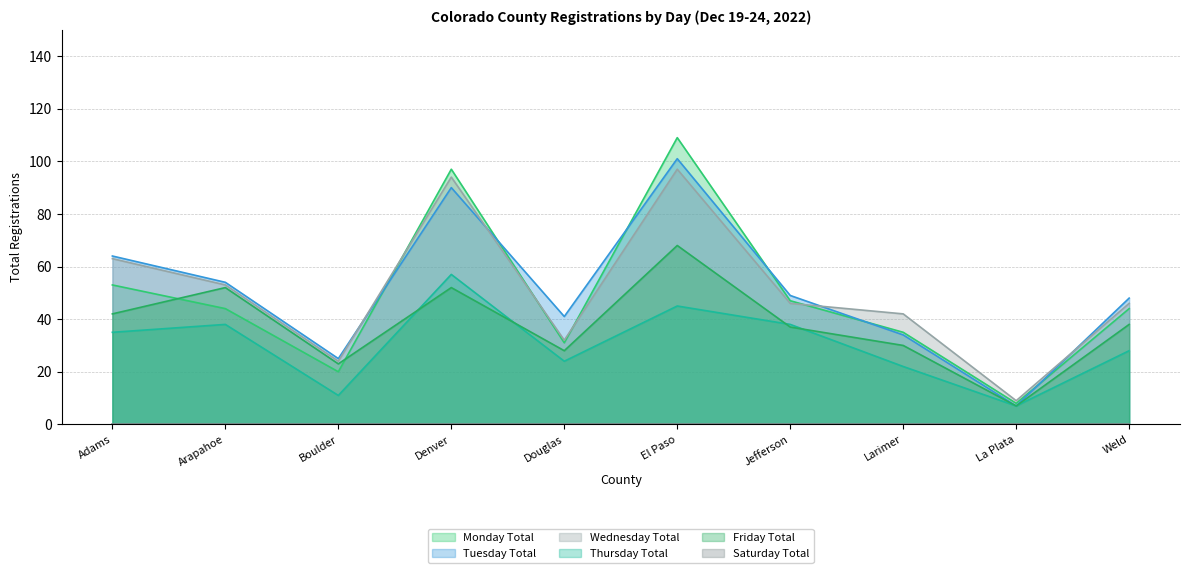

At which category is the sum across all series the highest?

El Paso